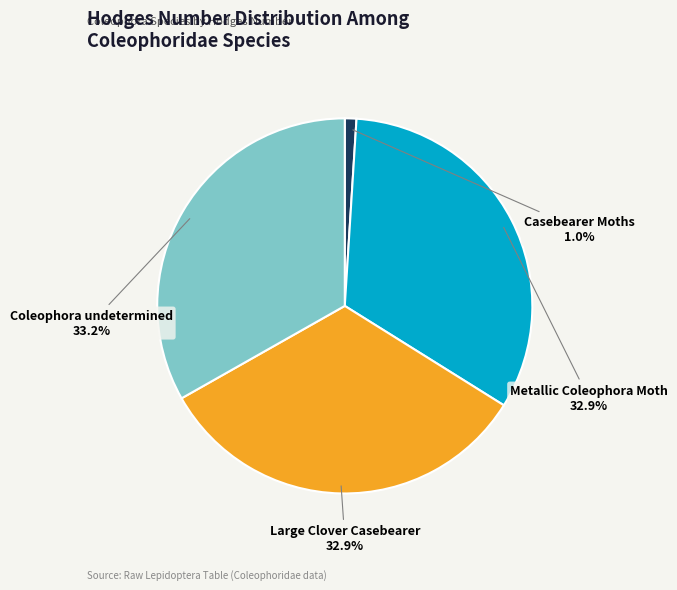

To the nearest percent, what percentage of the pie is Large Clover Casebearer?

33%